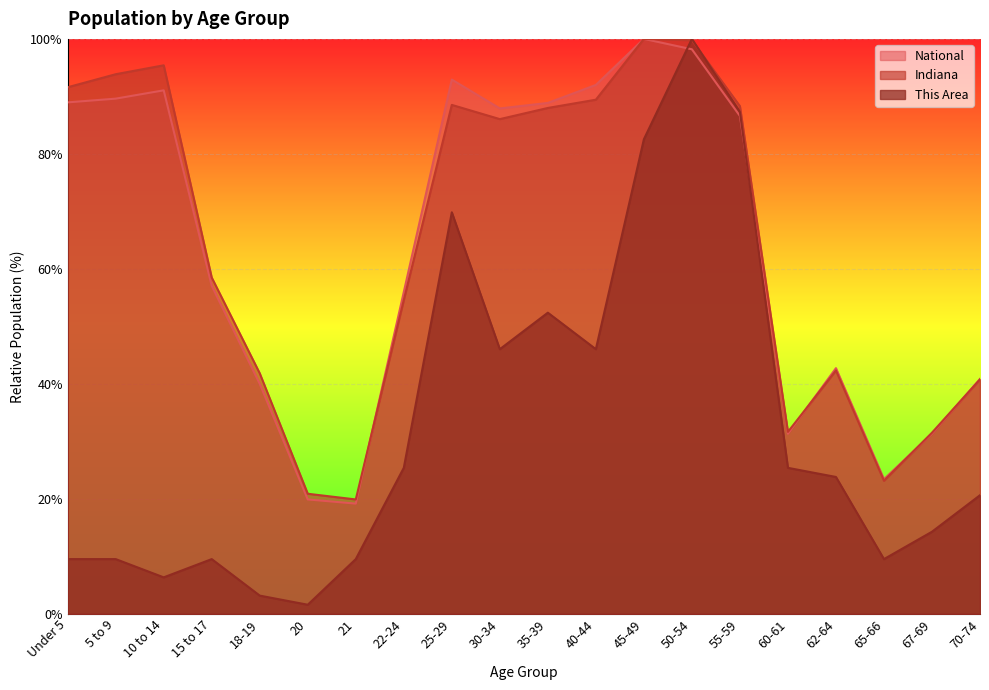

What is the value of the National point at the 6th from the left?

19.9